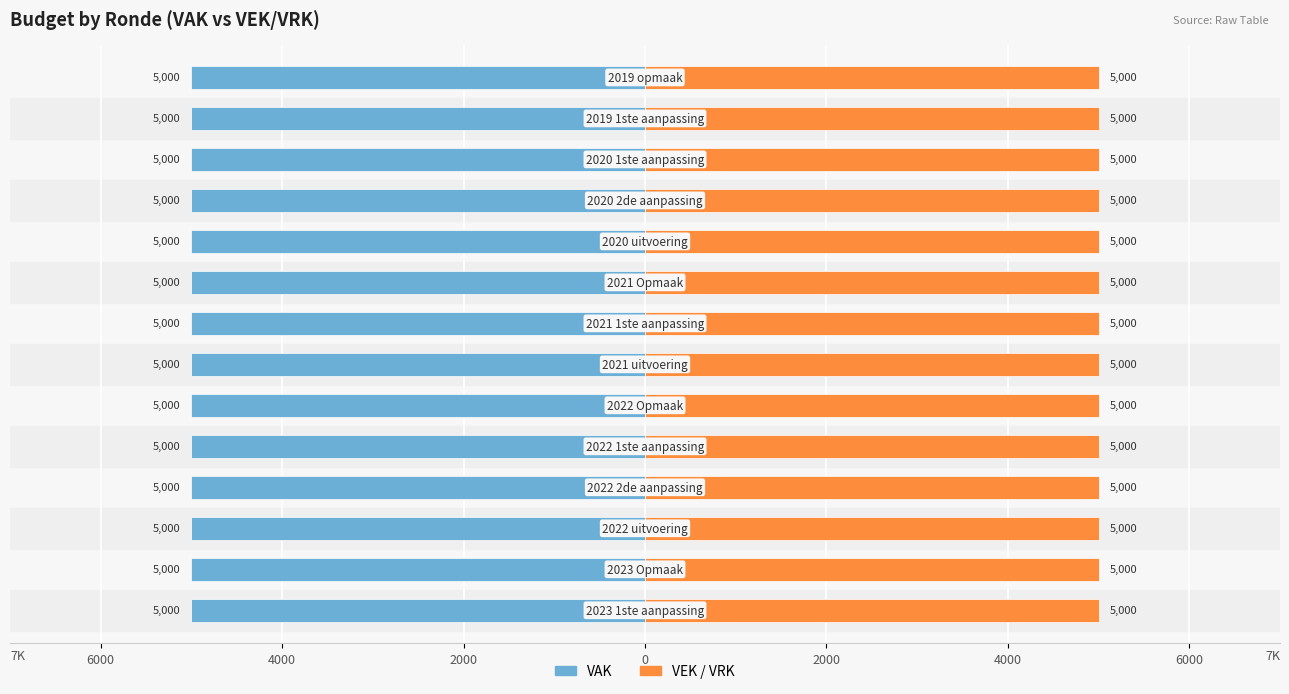

At which category is the sum across all series the highest?

2023 1ste aanpassing